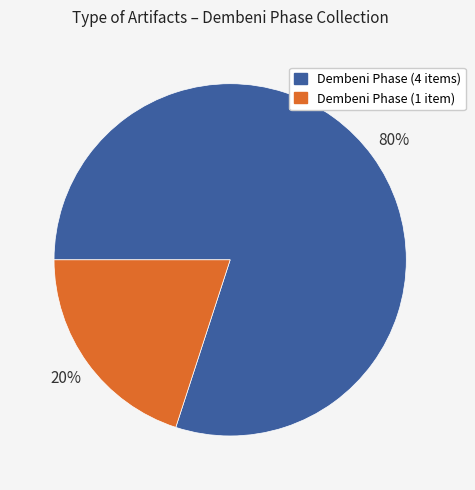

To the nearest percent, what is the average slice percentage?

50%